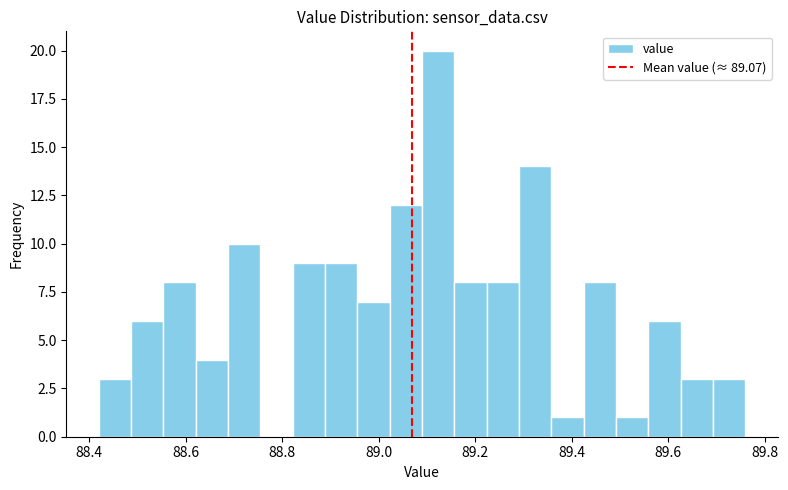

Read against the x-axis, roughly where is the centre of the tallest bar?

89.12